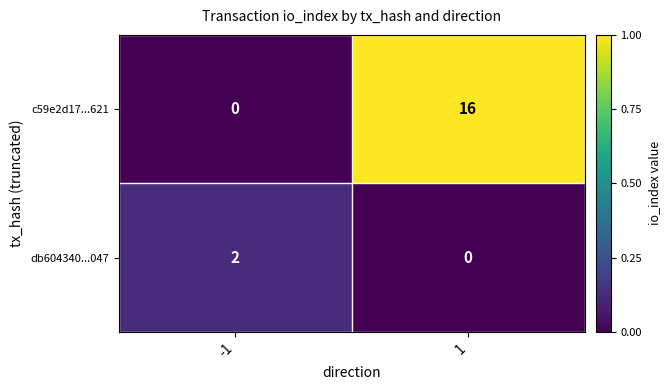

Which series has the largest total across all categories?

c59e2d17...621